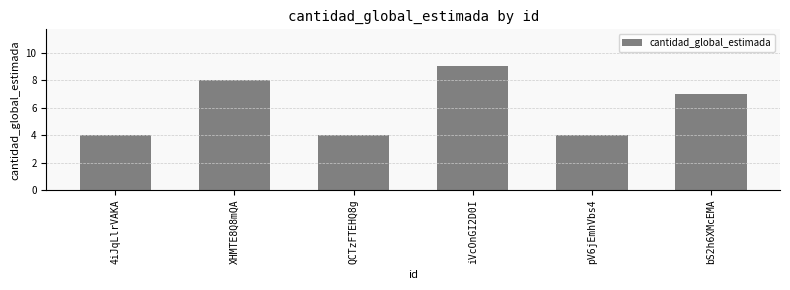

What is the sum of all values?

36